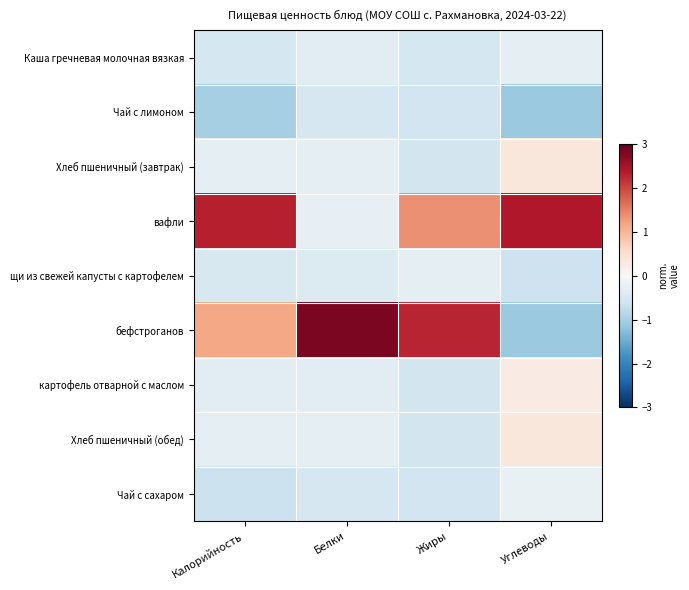

Reading right to left, list all the values displayed in this chart.

Каша гречневая молочная вязкая: Углеводы=-0.3	Жиры=-0.5	Белки=-0.3	Калорийность=-0.5
Чай с лимоном: Углеводы=-1.1	Жиры=-0.6	Белки=-0.5	Калорийность=-1.0
Хлеб пшеничный (завтрак): Углеводы=0.3	Жиры=-0.6	Белки=-0.3	Калорийность=-0.3
вафли: Углеводы=2.4	Жиры=1.4	Белки=-0.2	Калорийность=2.3
щи из свежей капусты с картофелем: Углеводы=-0.6	Жиры=-0.3	Белки=-0.4	Калорийность=-0.5
бефстроганов: Углеводы=-1.1	Жиры=2.3	Белки=2.8	Калорийность=1.2
картофель отварной с маслом: Углеводы=0.2	Жиры=-0.5	Белки=-0.3	Калорийность=-0.3
Хлеб пшеничный (обед): Углеводы=0.3	Жиры=-0.6	Белки=-0.3	Калорийность=-0.3
Чай с сахаром: Углеводы=-0.2	Жиры=-0.6	Белки=-0.5	Калорийность=-0.6